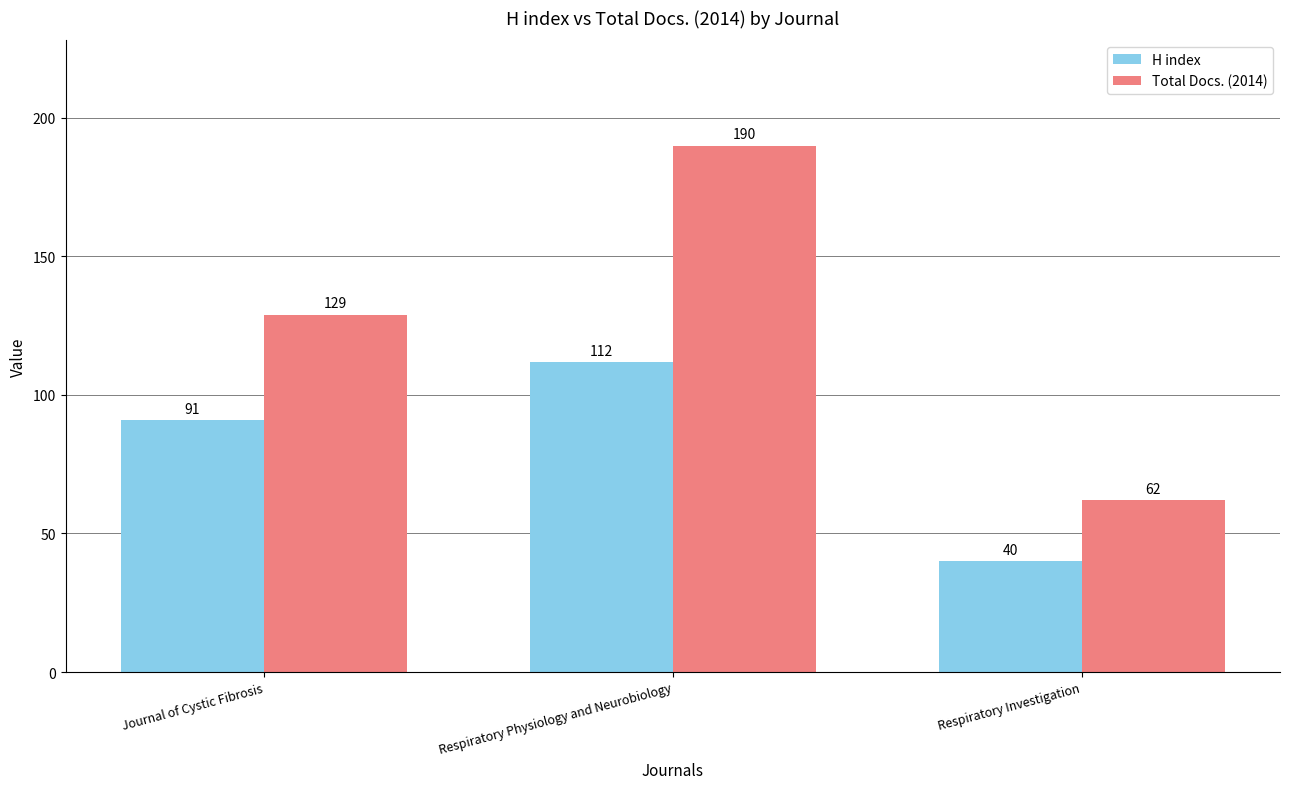

What is the spread (max minus min) of values at Respiratory Physiology and Neurobiology?

78